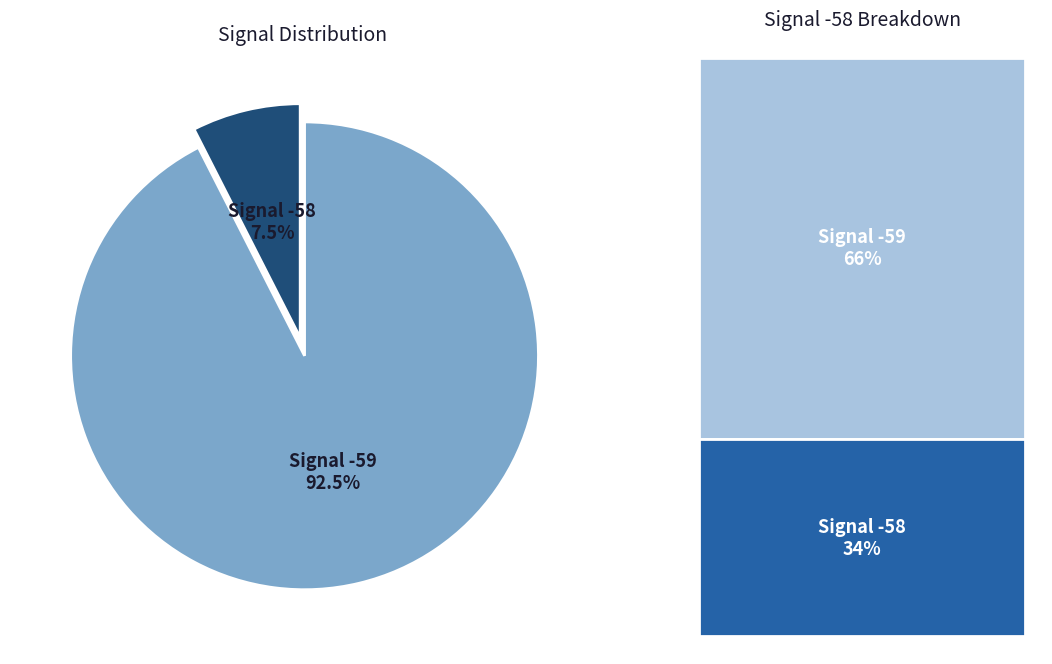

Is there any slice that represents more than half of the pie?

Yes